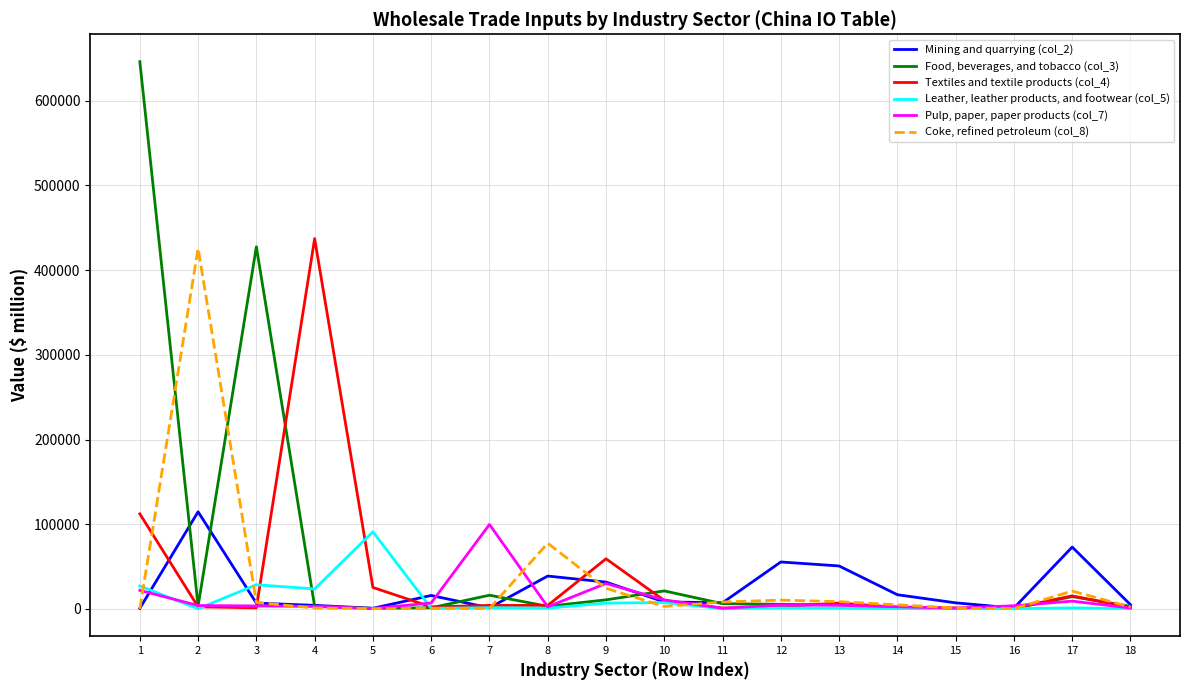

Is the value of Textiles and textile products (col_4) at 2 greater than the value of Coke, refined petroleum (col_8) at 9?

No